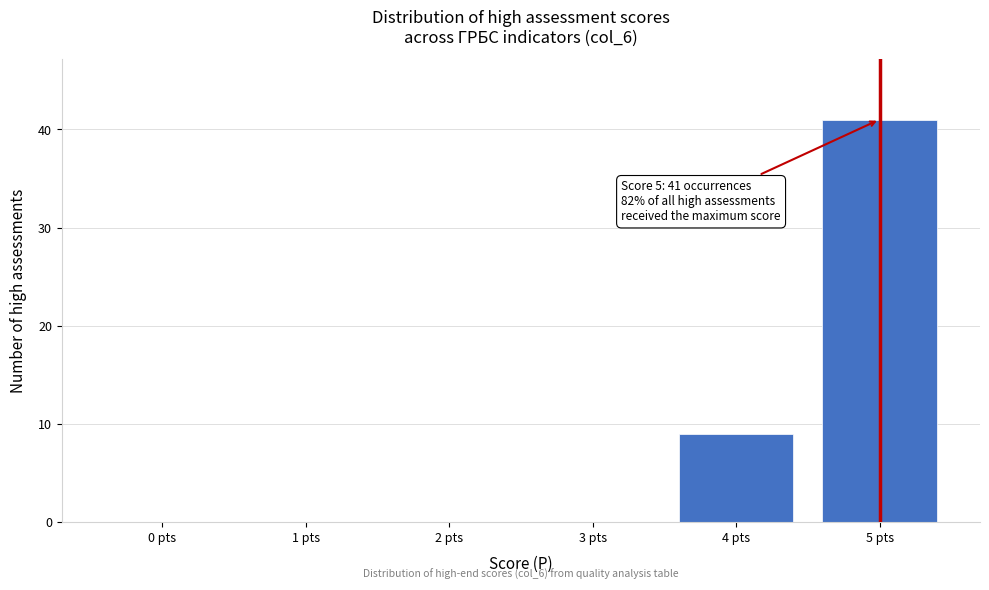

Which range on the x-axis has the tallest bar?

4.5 to 5.5